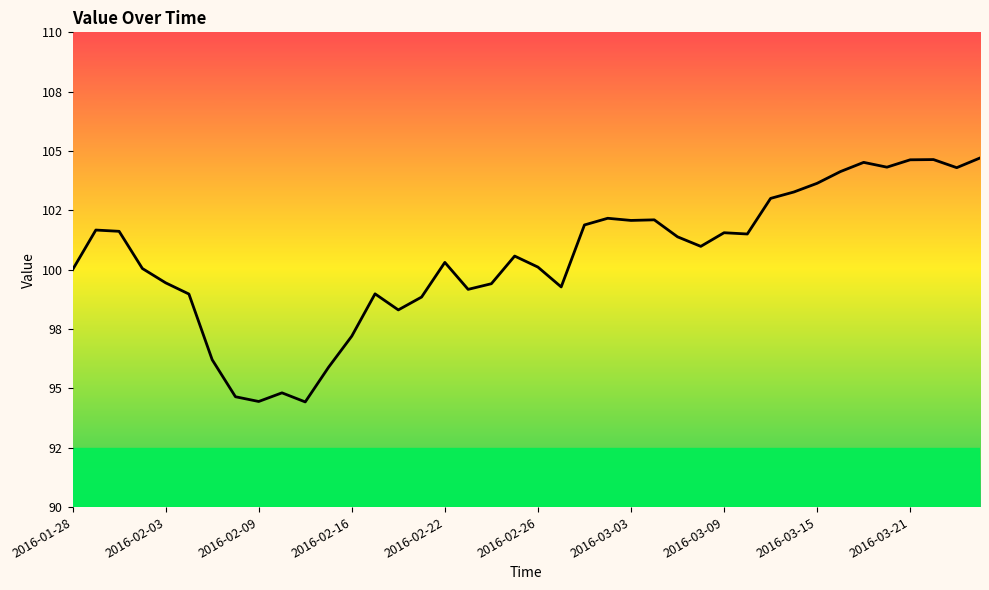

True or false: the data has more than 0 interior local peaks.

True